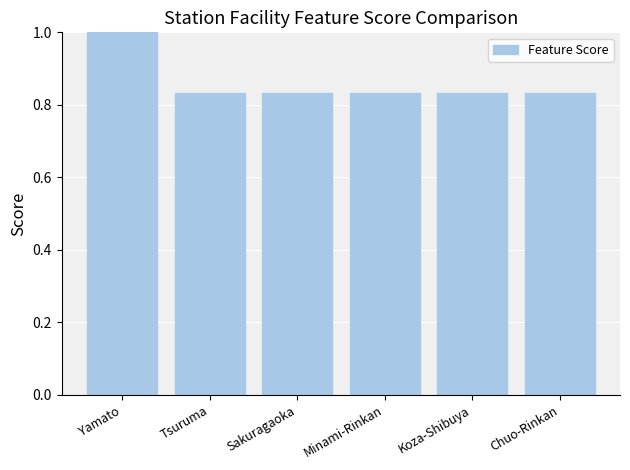

Is it true that the value at Yamato is 1.0?

True